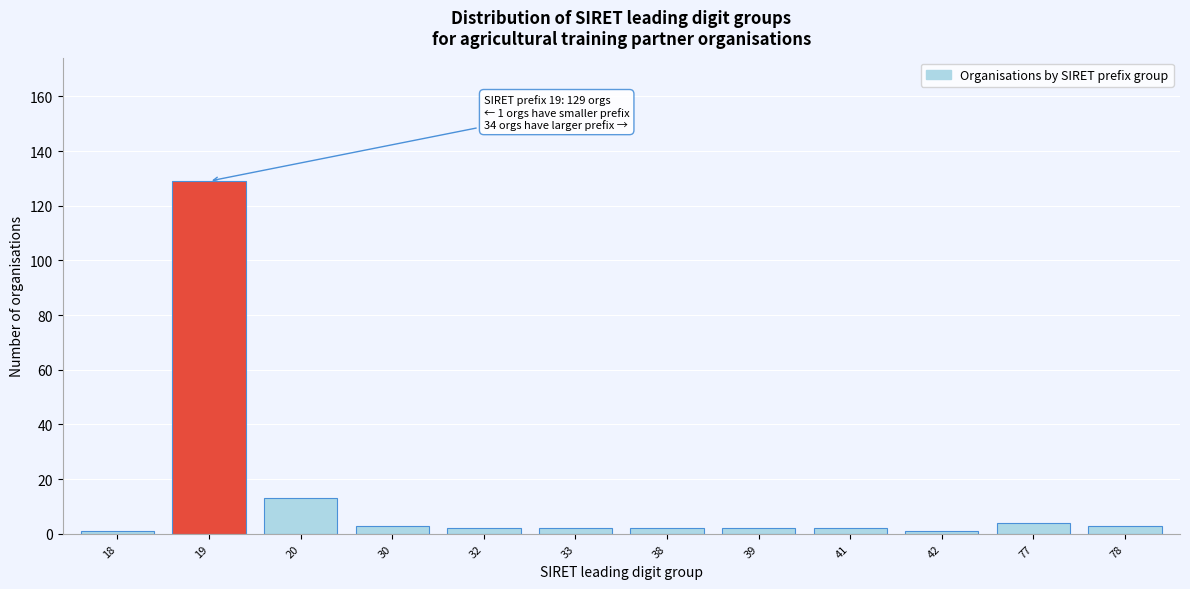

Reading left to right, extract all data points from this chart.

1	129	13	3	2	2	2	2	2	1	4	3